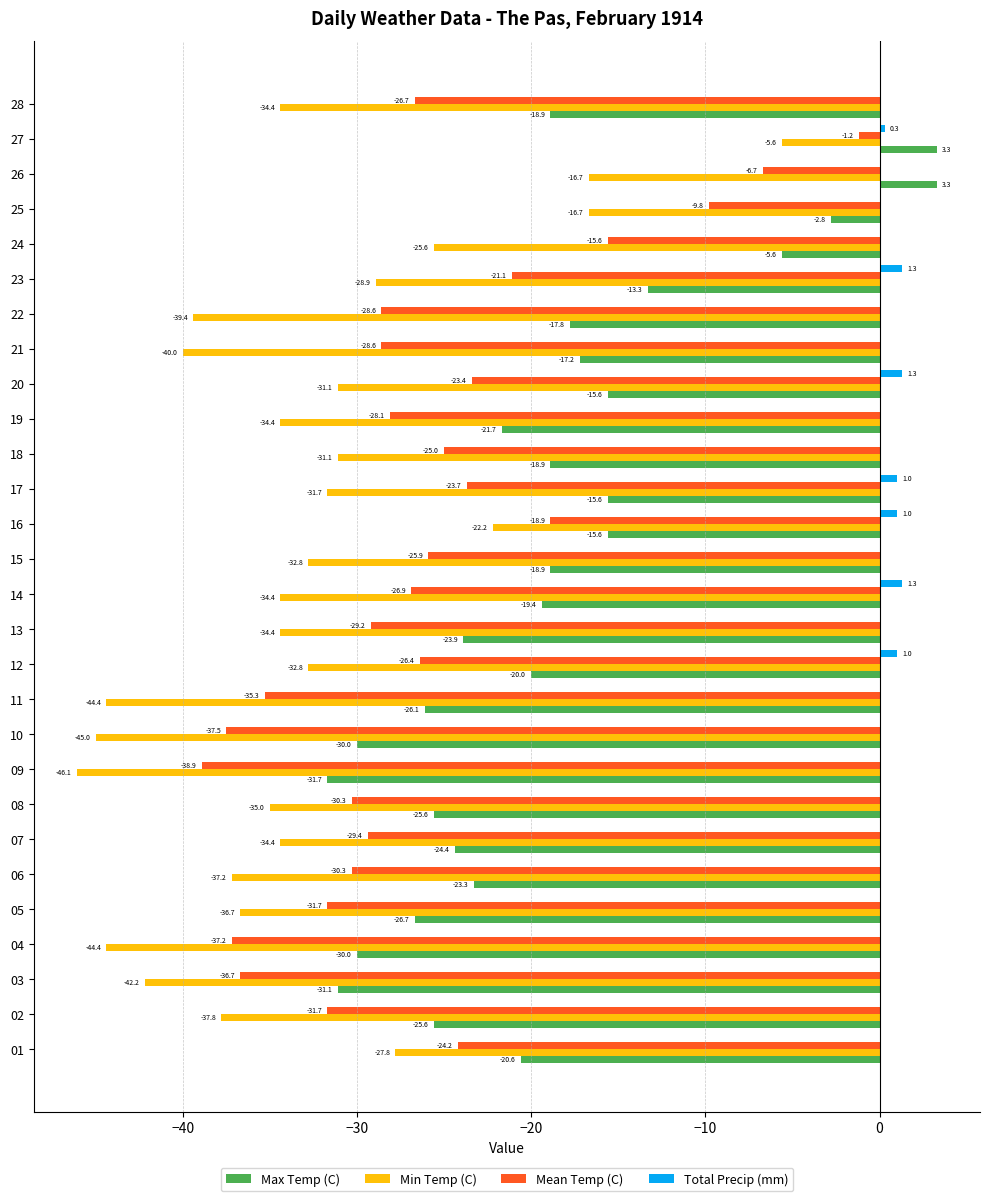

What is the total value across all series at 19?

-84.2